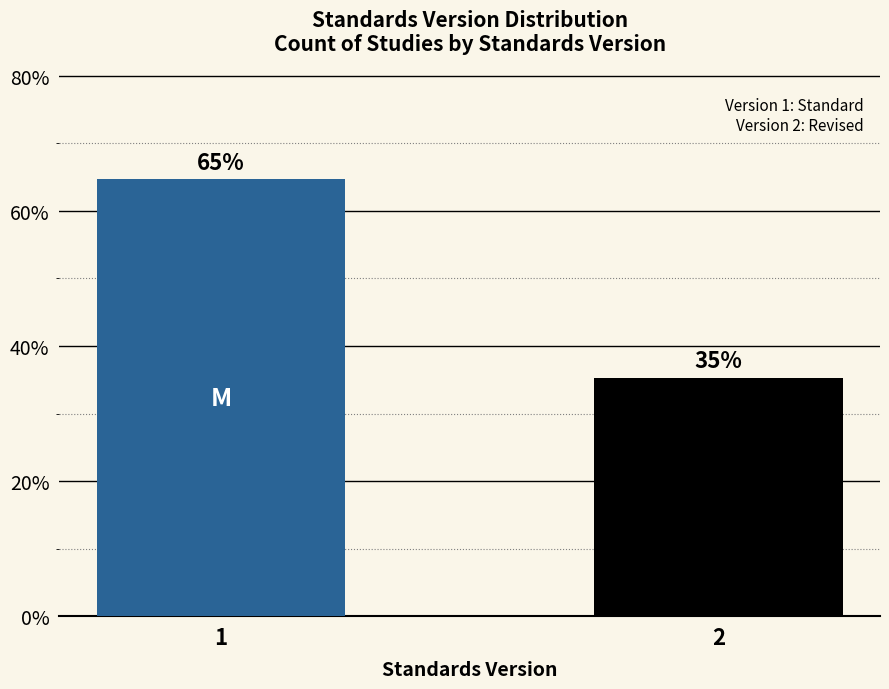

What is the sum of all values?

100.0